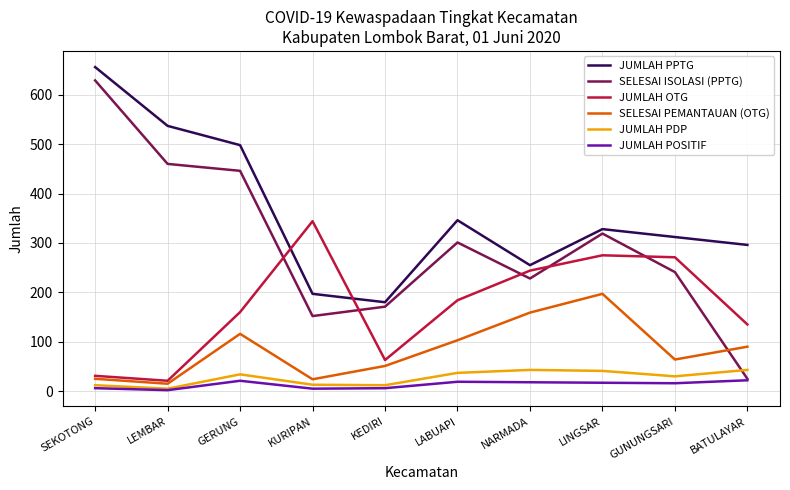

How many lines are shown in the chart?

6